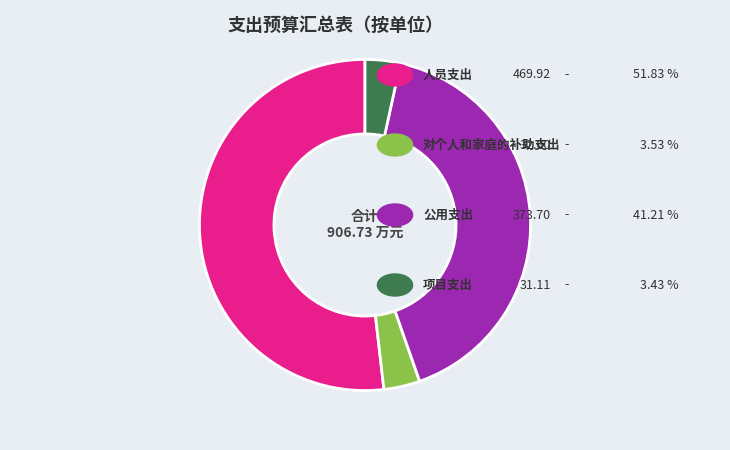

Does any single category account for the majority?

Yes